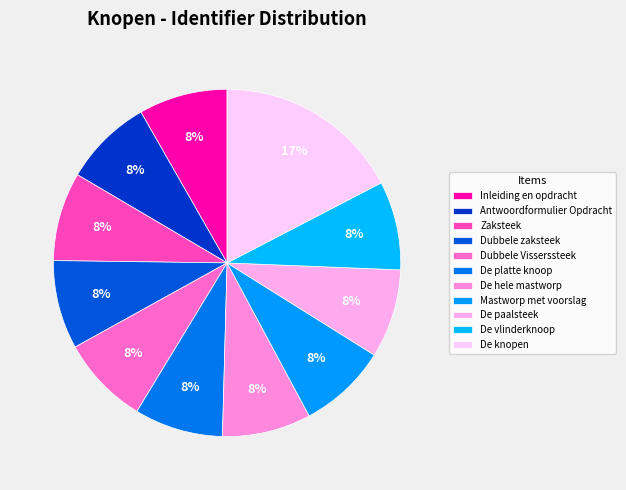

Count the number of slices in the pie.

11